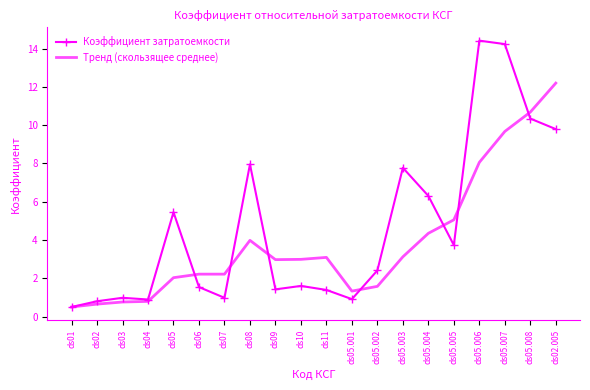

Between ds10 and ds02.005, which series saw the biggest shift?

Тренд (скользящее среднее)